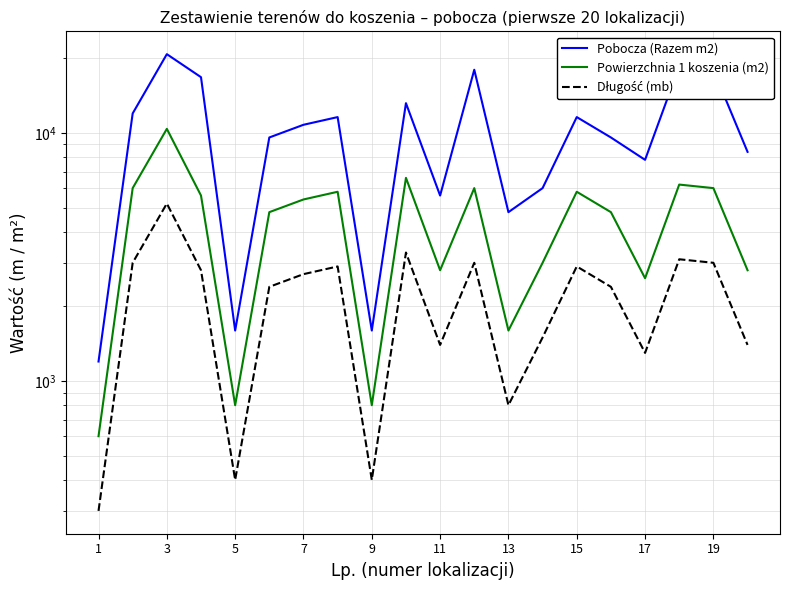

Which series has the largest range (max minus min)?

Pobocza (Razem m2)